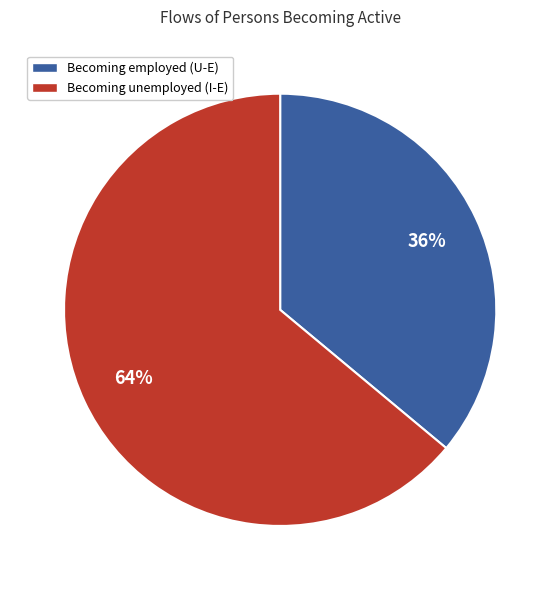

To the nearest percent, what is the average slice percentage?

50%